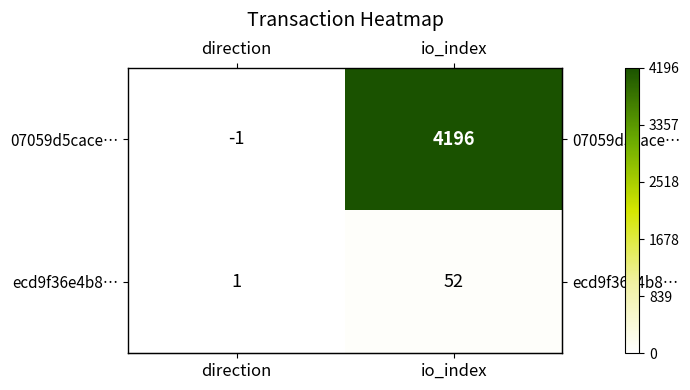

Which series has the largest total across all categories?

07059d5cace…